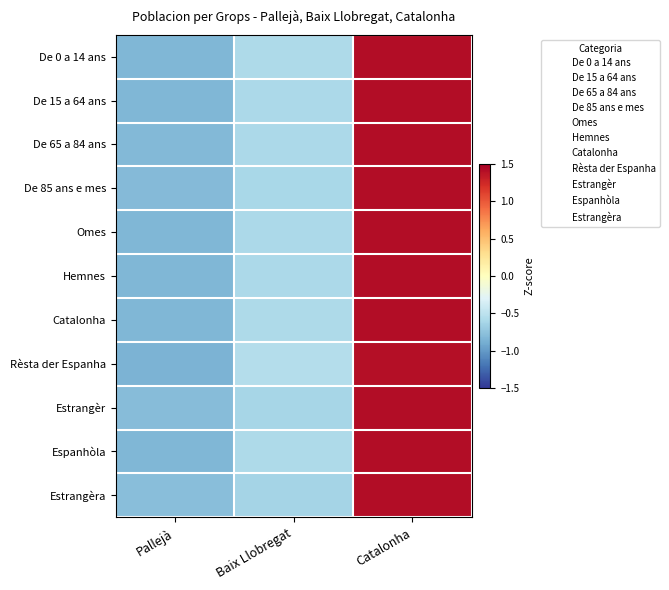

What is the maximum value shown in the chart?

1.4